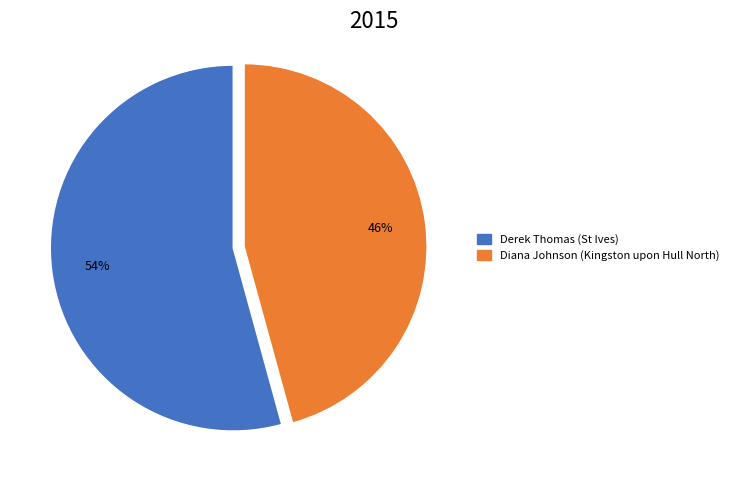

Count the number of slices in the pie.

2